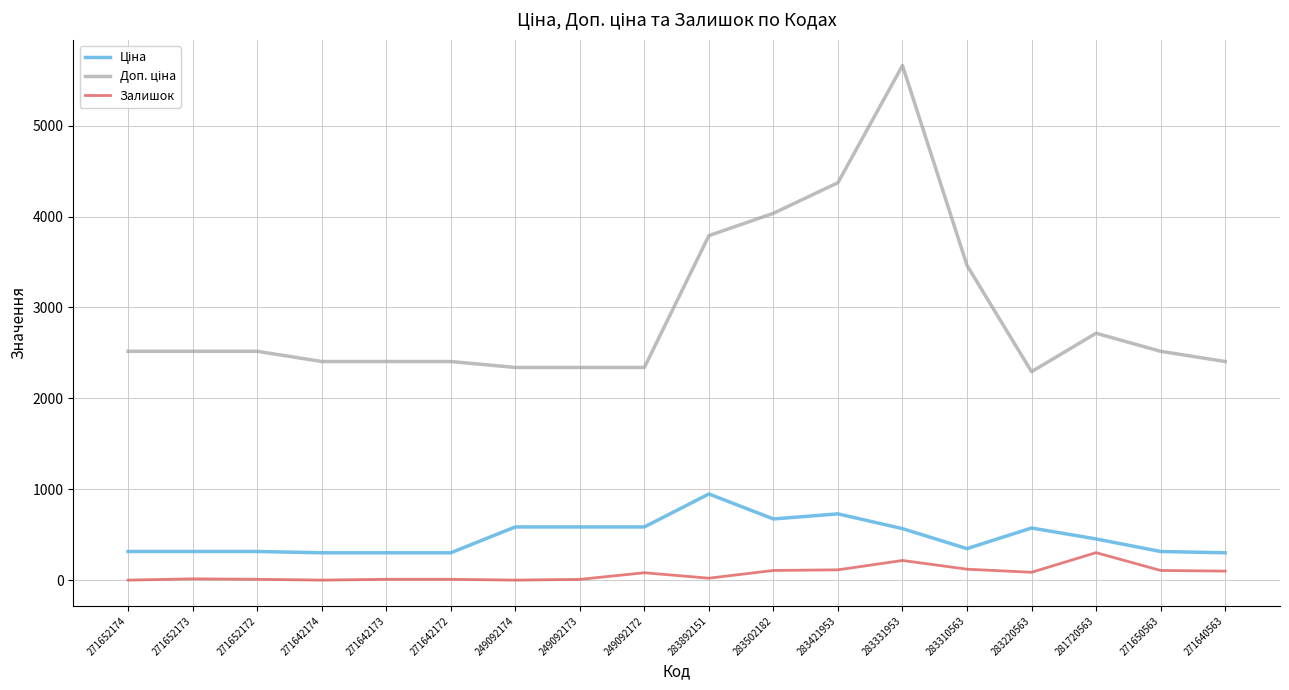

What is the greatest value displayed?

5662.1